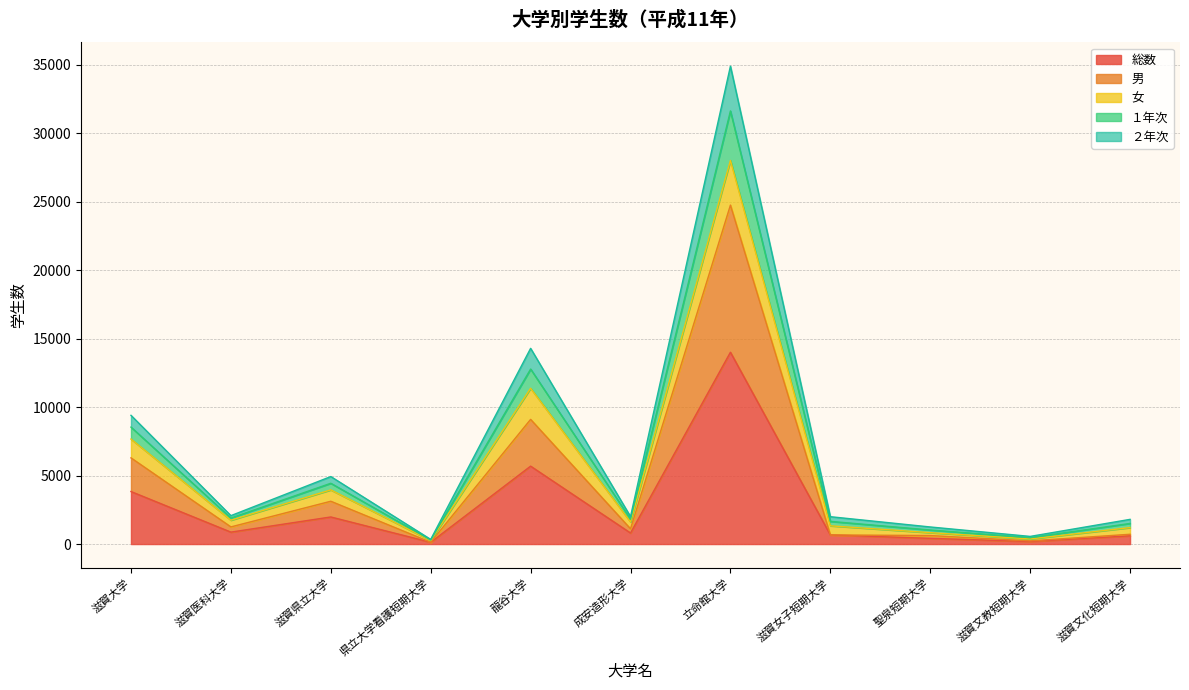

True or false: 男 has more than 1 points higher than both neighbors.

True